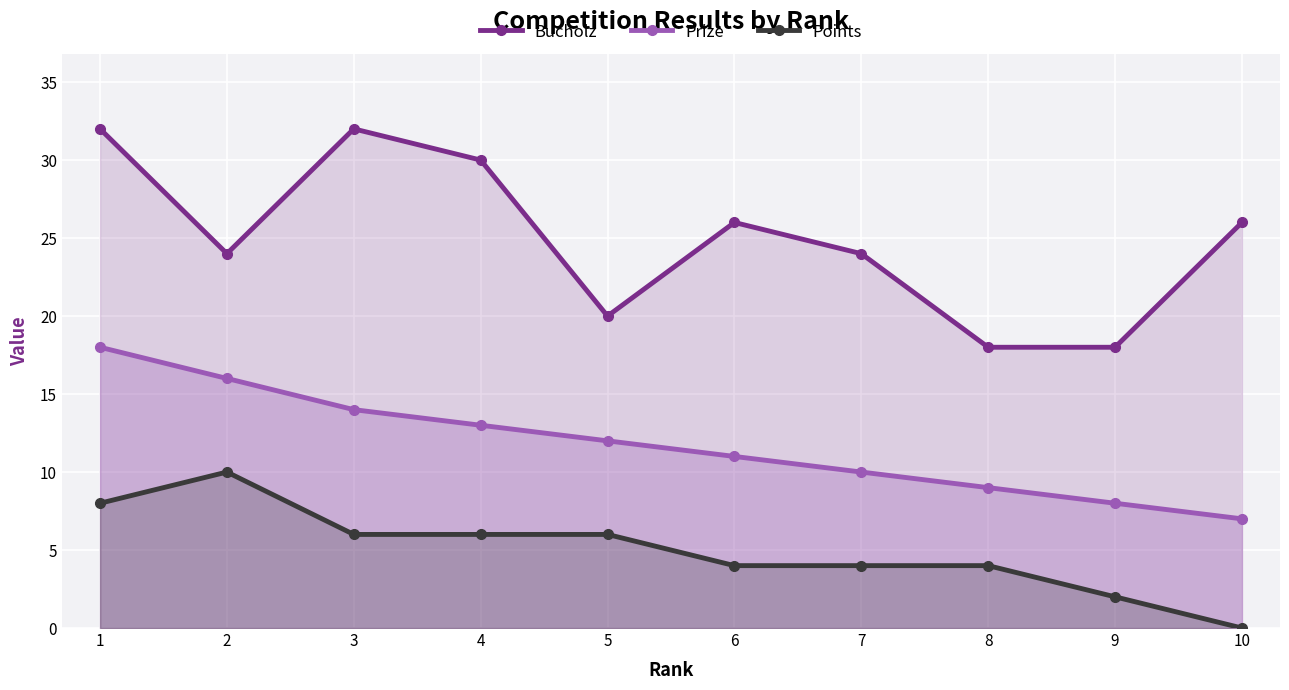

Which series changed the most between 5 and 7?

Bucholz